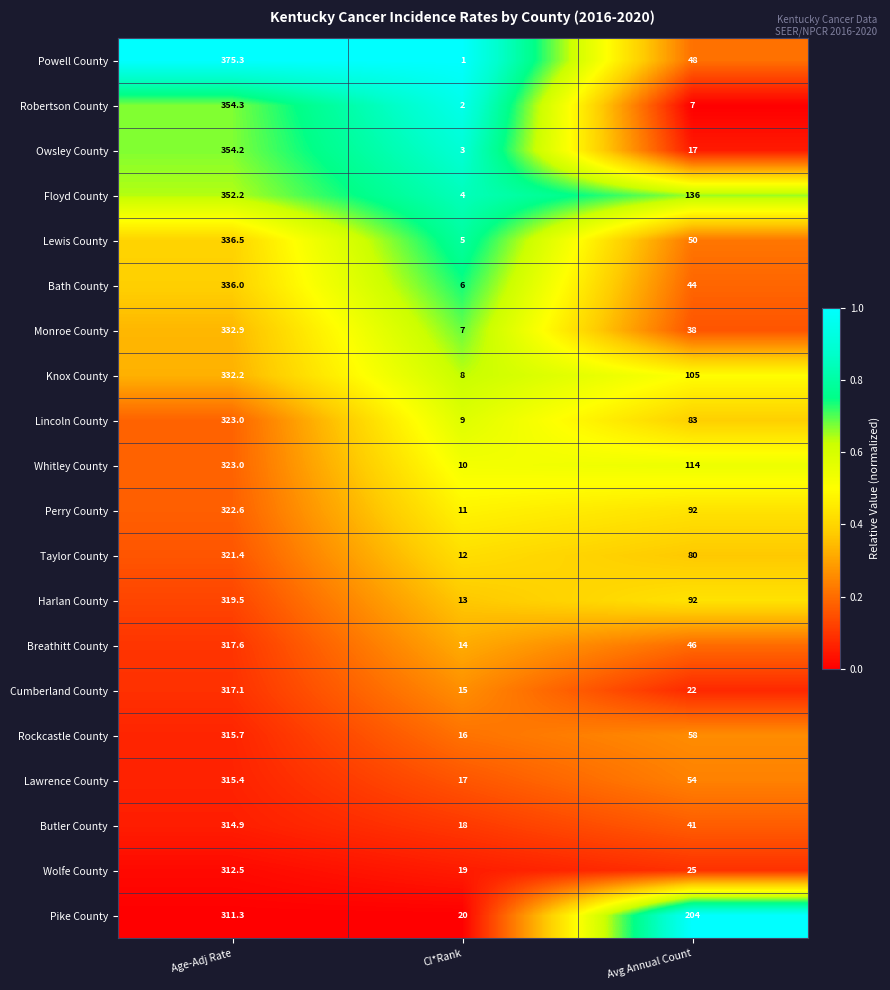

Rank the categories by Harlan County value from lowest to highest.

CI*Rank, Avg Annual Count, Age-Adj Rate